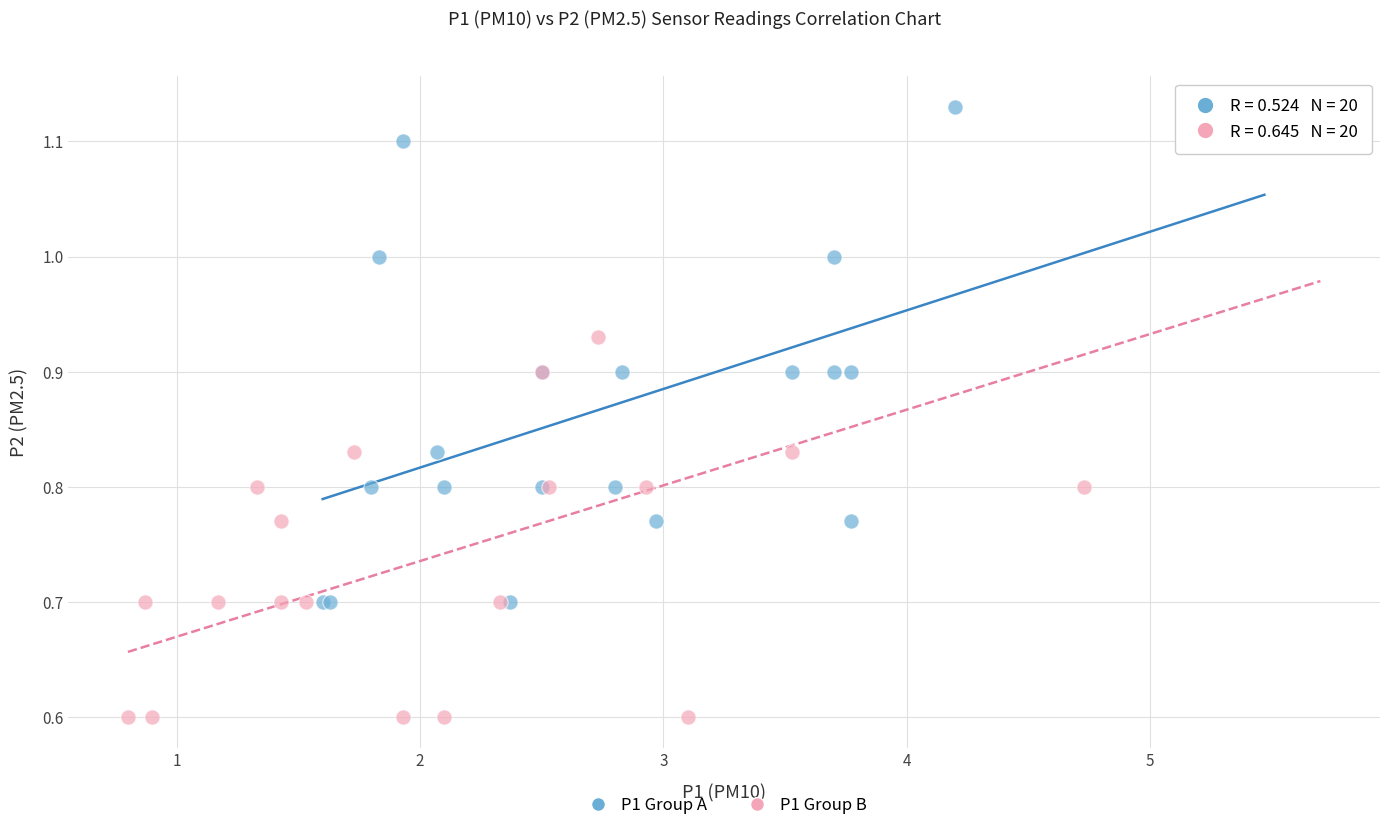

Which series reaches the maximum Y coordinate?

P1 Group A